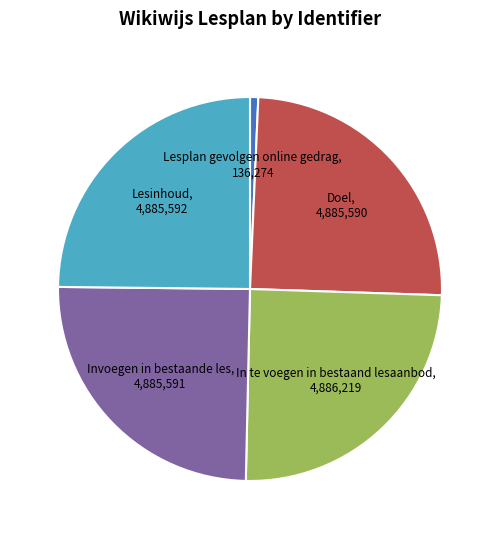

Approximately how many times larger is the value at In te voegen in bestaand lesaanbod compared to Invoegen in bestaande les?

1.0